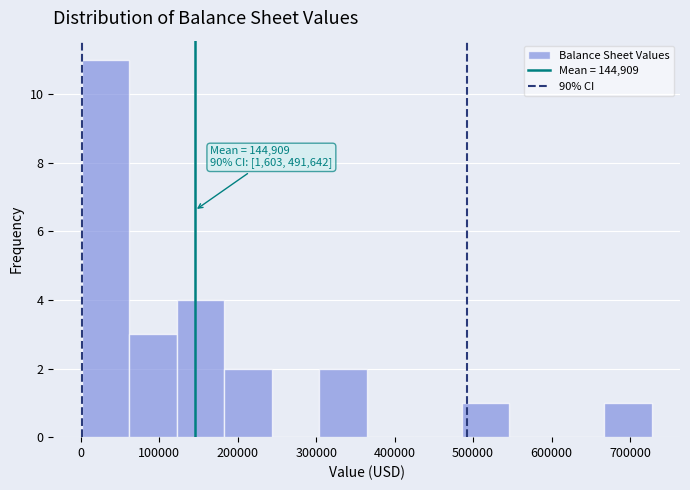

Over which range of the x-axis is the bar tallest?

0 to 60000